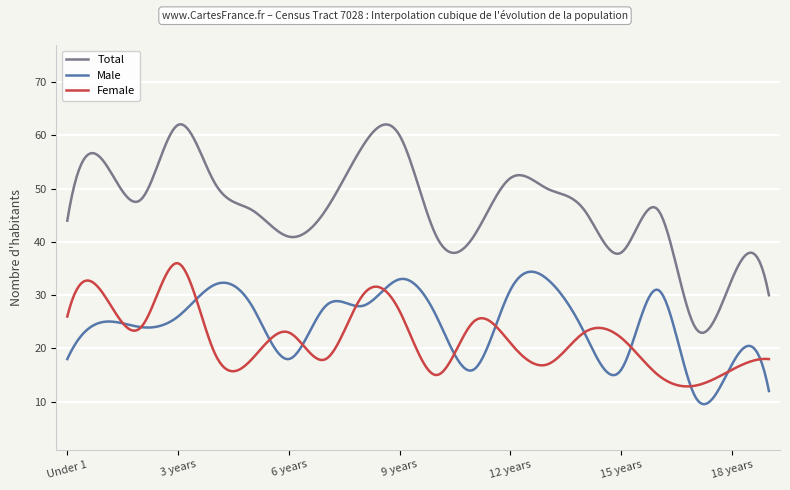

Which series has the largest range (max minus min)?

Total